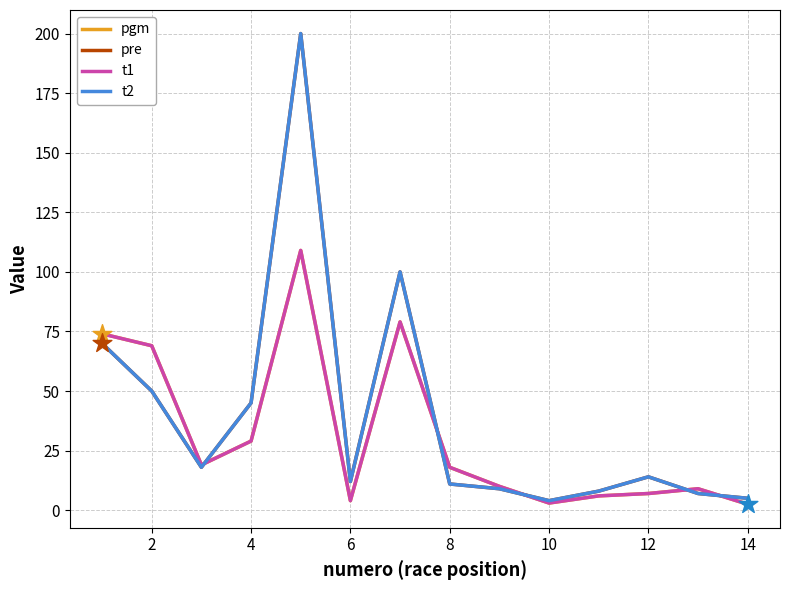

Which series has the largest total across all categories?

pre